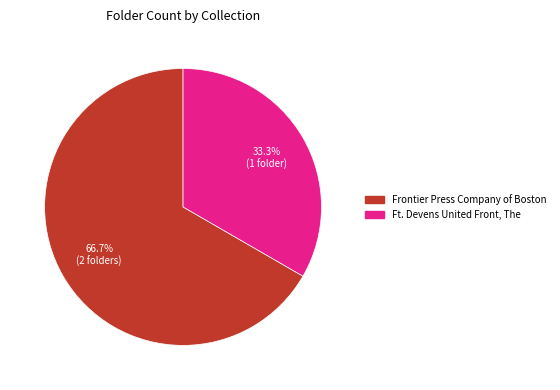

How many segments does this pie chart have?

2